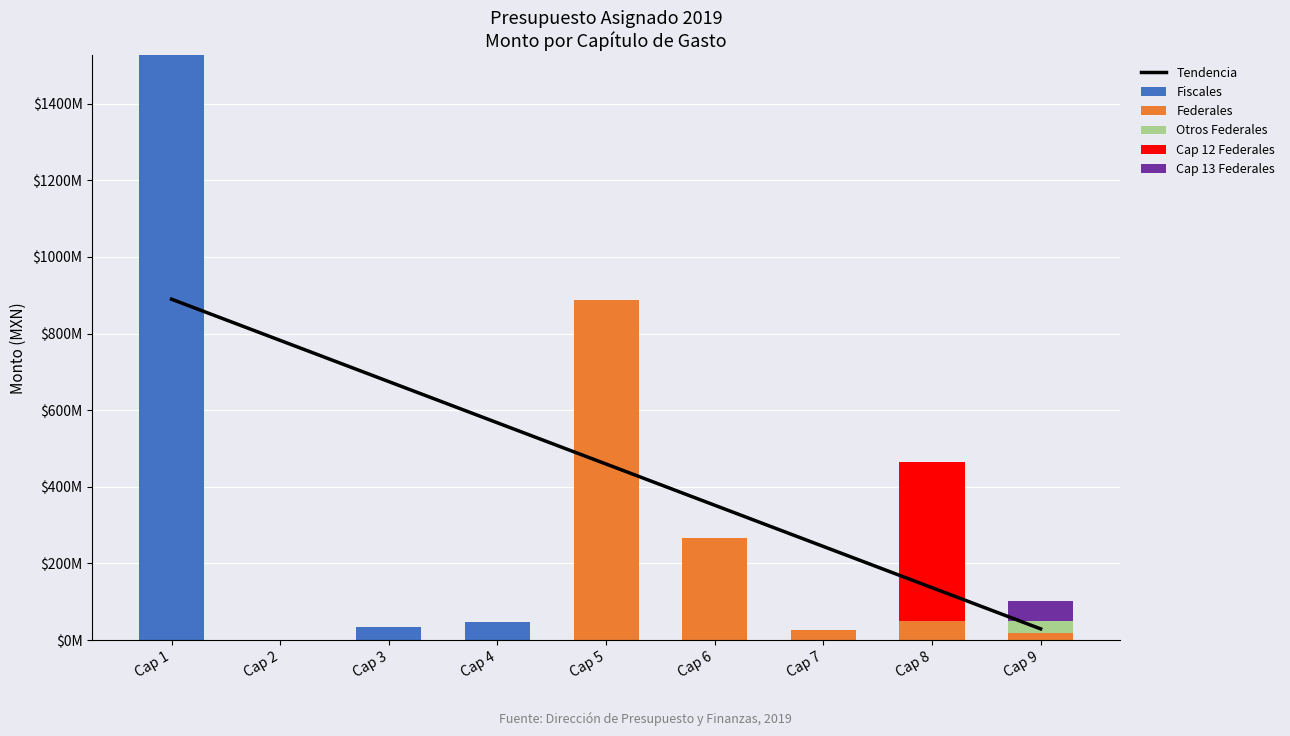

Reading left to right, list all the values displayed in this chart.

Tendencia: 889722427.8	782167314.5	674612201.2	567057087.9	459501974.6	351946861.3	244391748.0	136836634.7	29281521.4
Fiscales: 1525987410.0	0.0	34982063.0	46431239.0	0.0	0.0	0.0	0.0	0.0
Federales: 0.0	0.0	0.0	0.0	888785879.0	266629580.0	25782702.0	50196302.0	19687166.0
Otros Federales: 0.0	0.0	0.0	0.0	0.0	0.0	0.0	0.0	29820414.0
Cap 12 Federales: 0.0	0.0	0.0	0.0	0.0	0.0	0.0	413464867.0	0.0
Cap 13 Federales: 0.0	0.0	0.0	0.0	0.0	0.0	0.0	0.0	51582835.0